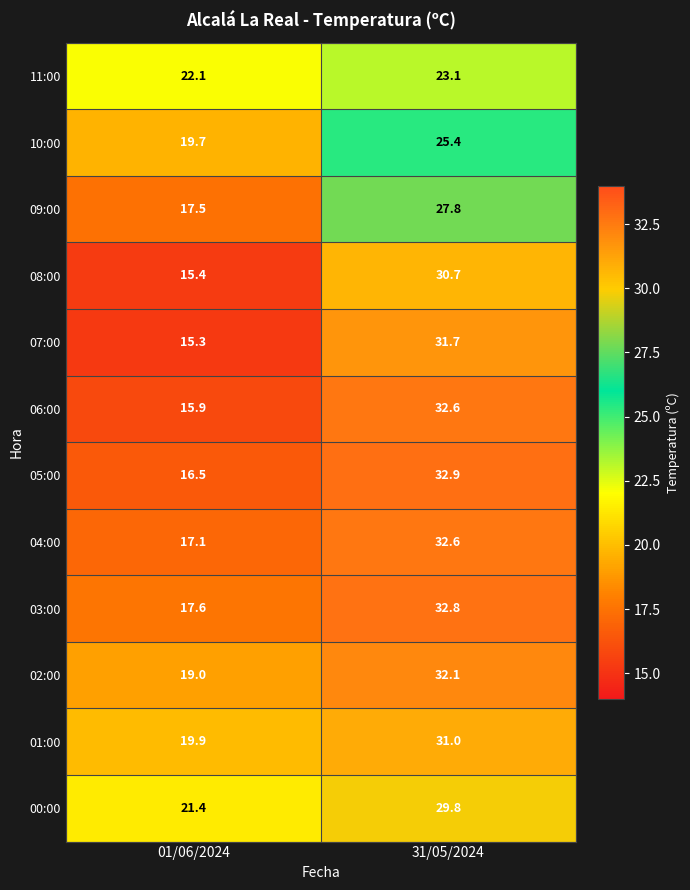

What is the sum of all 05:00 values?

49.4